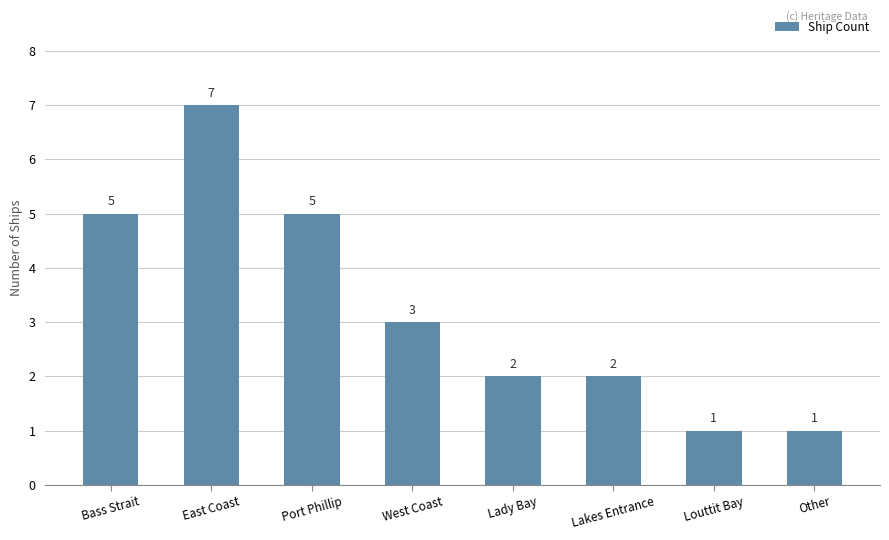

Reading left to right, what are all the values shown in this chart?

5	7	5	3	2	2	1	1